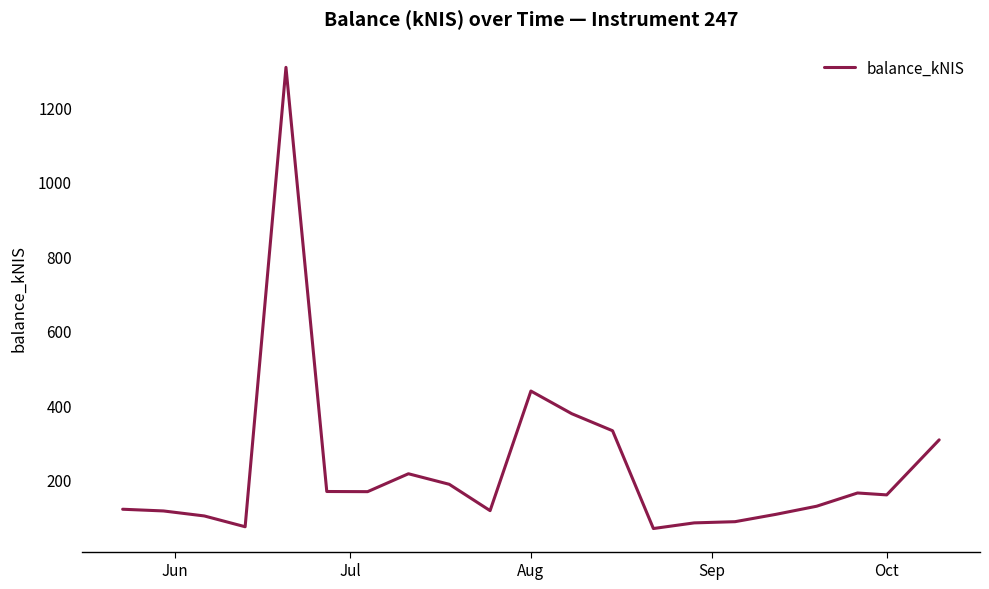

What is the maximum value shown in the chart?

1307.7